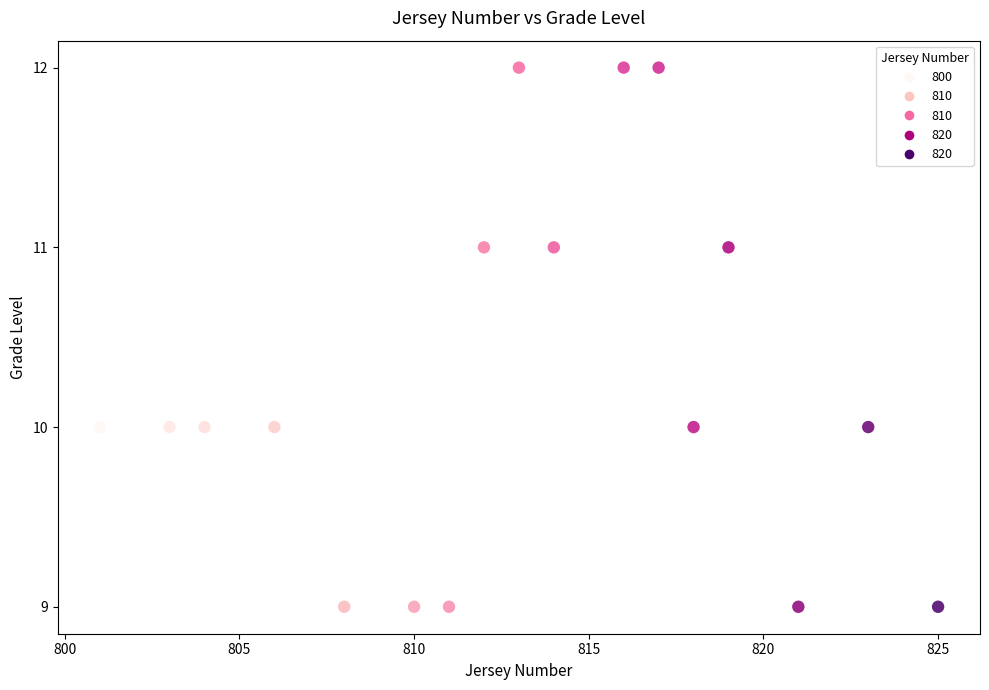

What is the range of Y values (max minus min)?

3